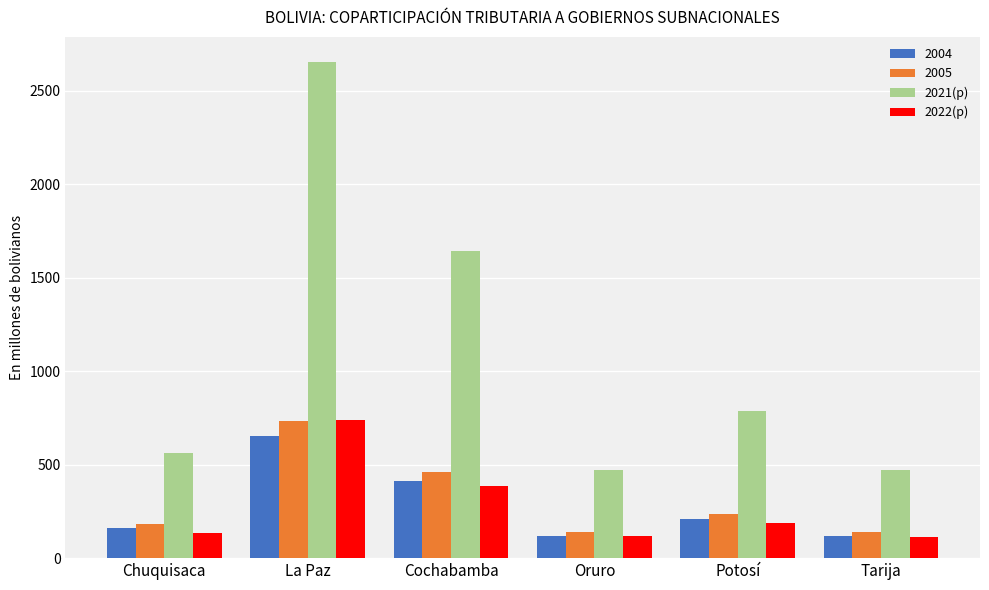

What is the minimum value for 2005?

139.6